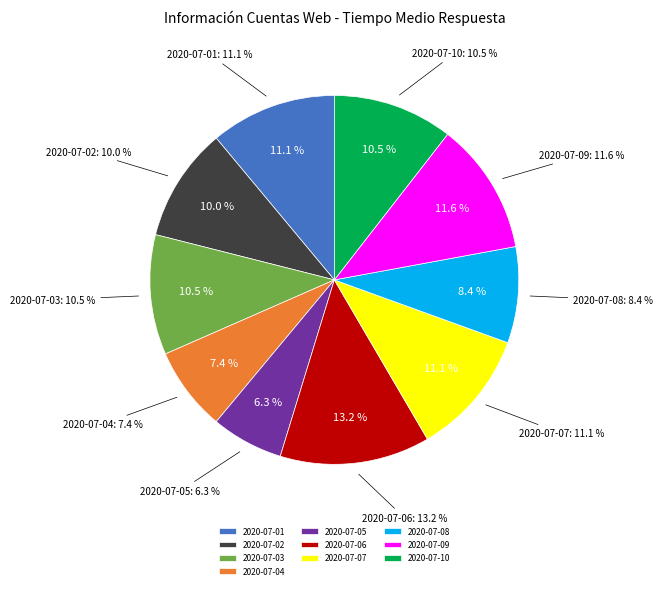

Does any single category account for the majority?

No